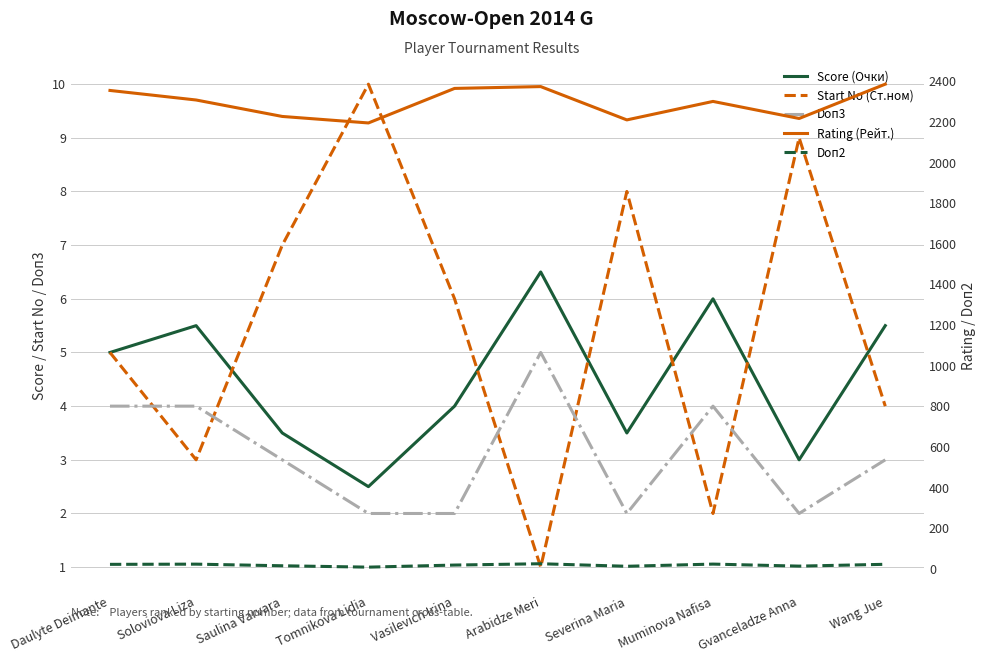

True or false: Score (Очки) and Doп3 cross at least once.

False